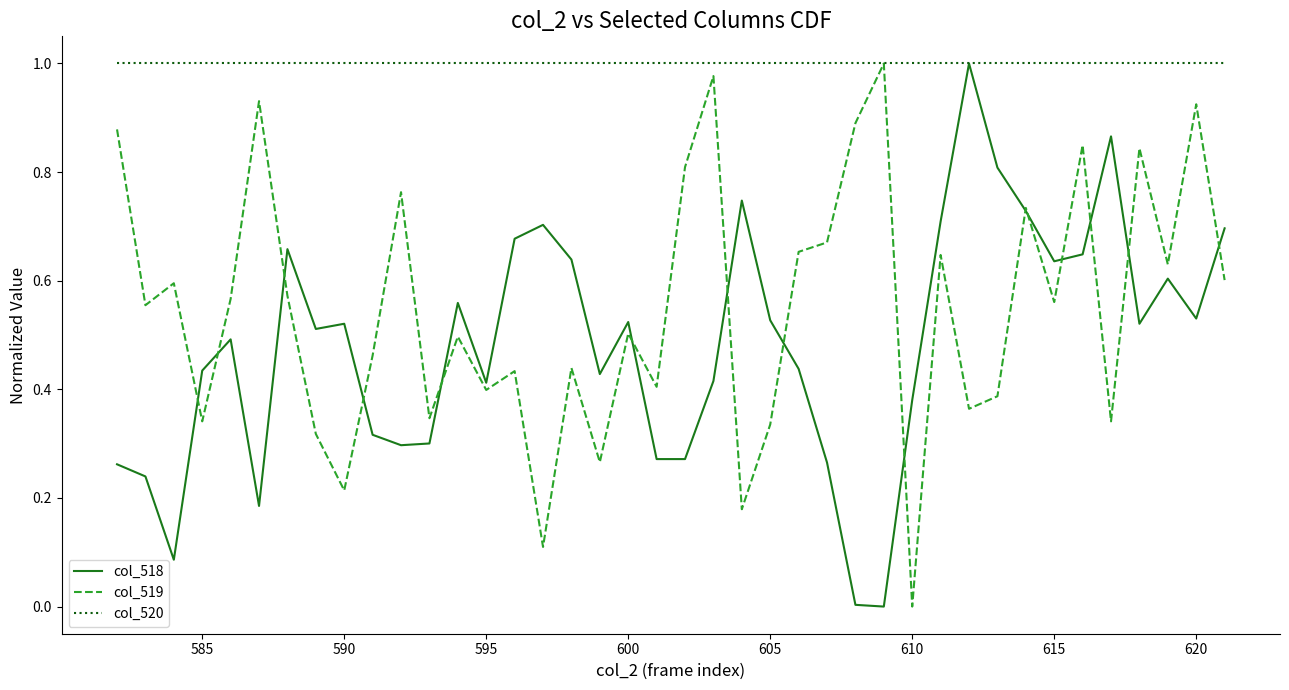

Rank the series by their maximum value, from lowest to highest.

col_518, col_519, col_520